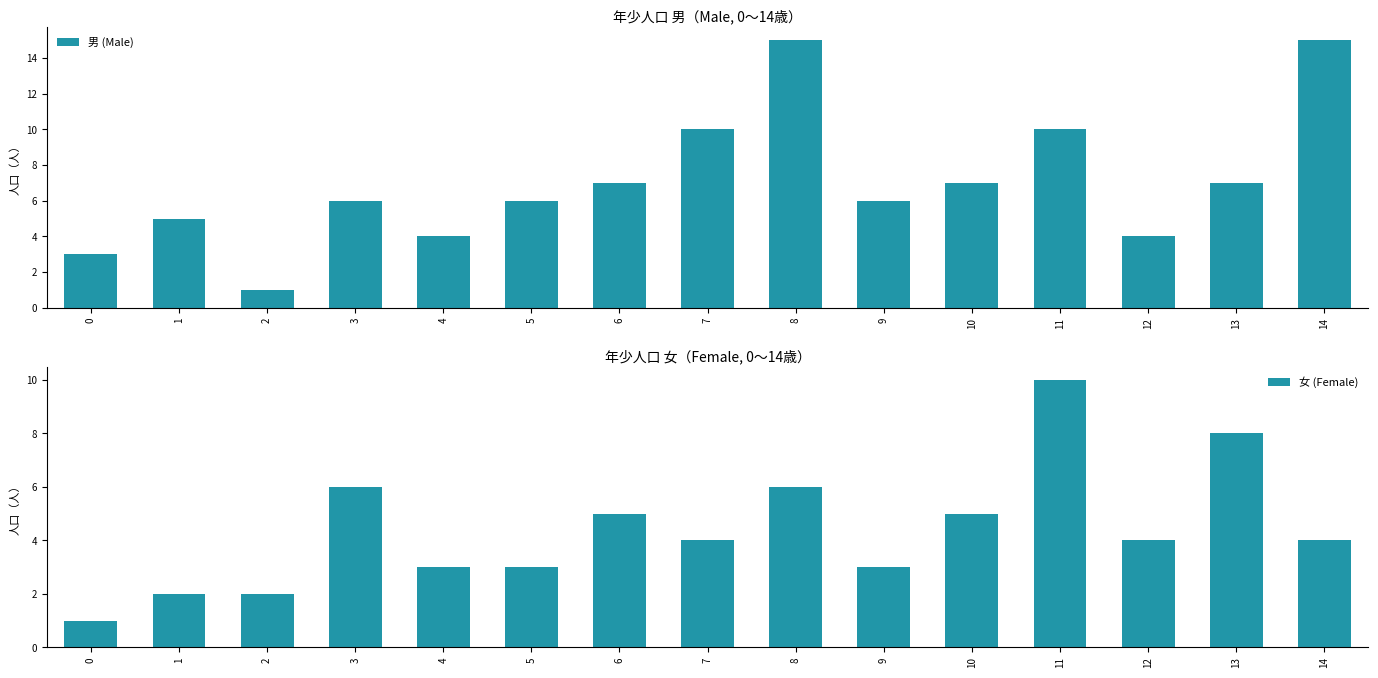

True or false: 男 (Male) has a value of 4 at 6.

False